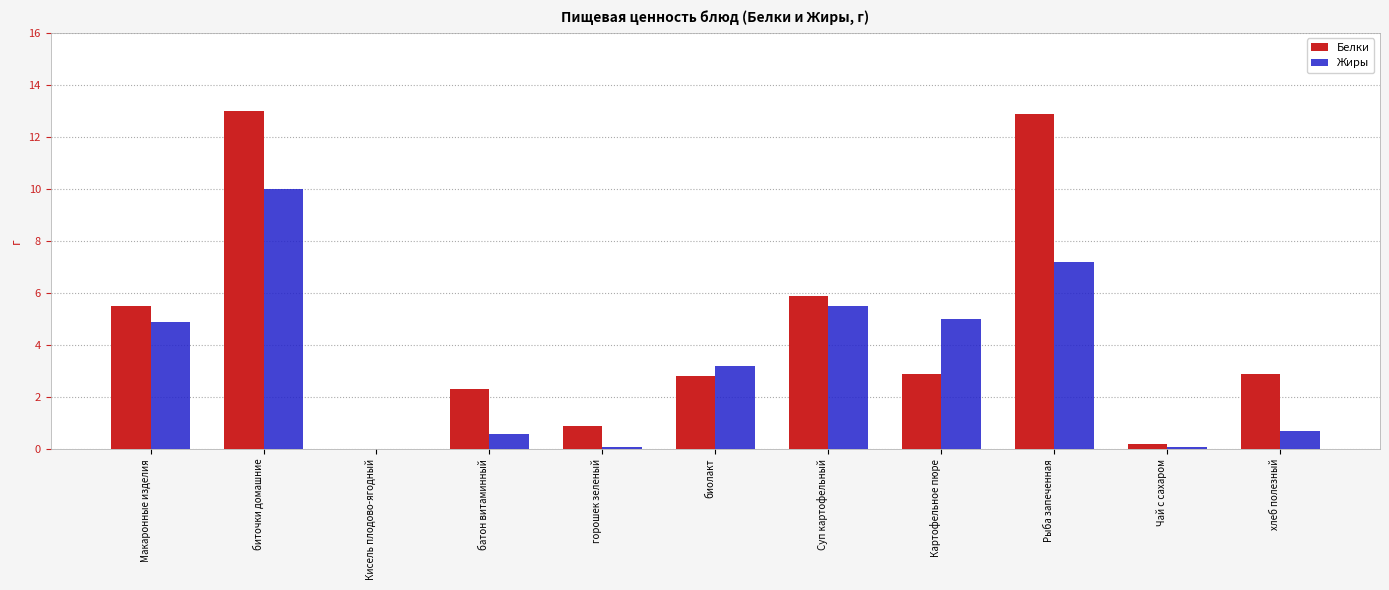

What is the average value of the Белки series?

4.5